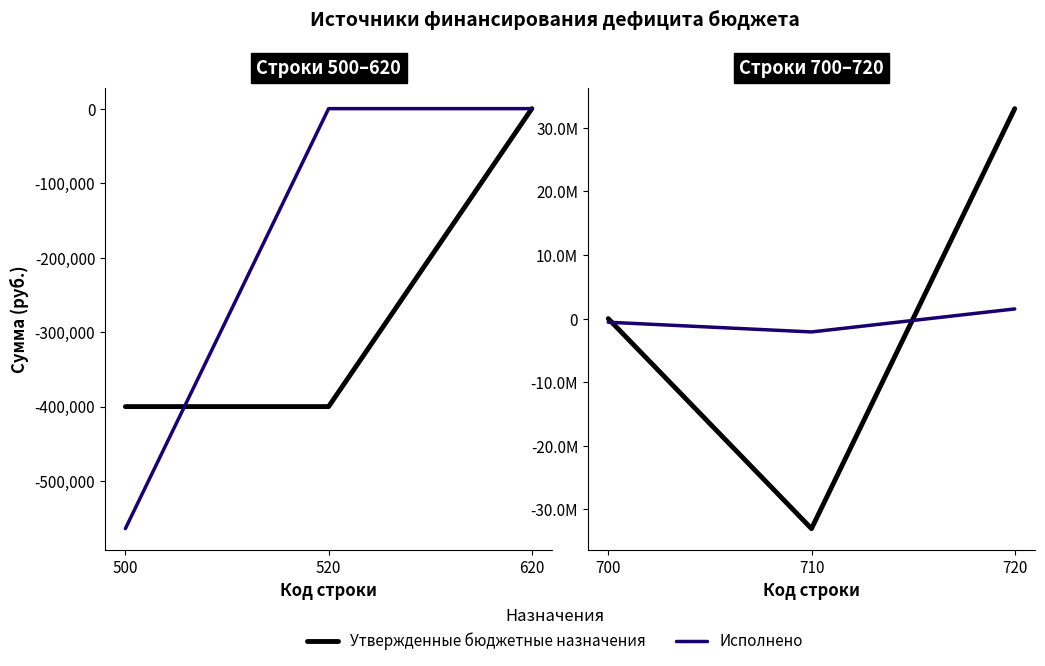

Count the number of categories in the chart.

3